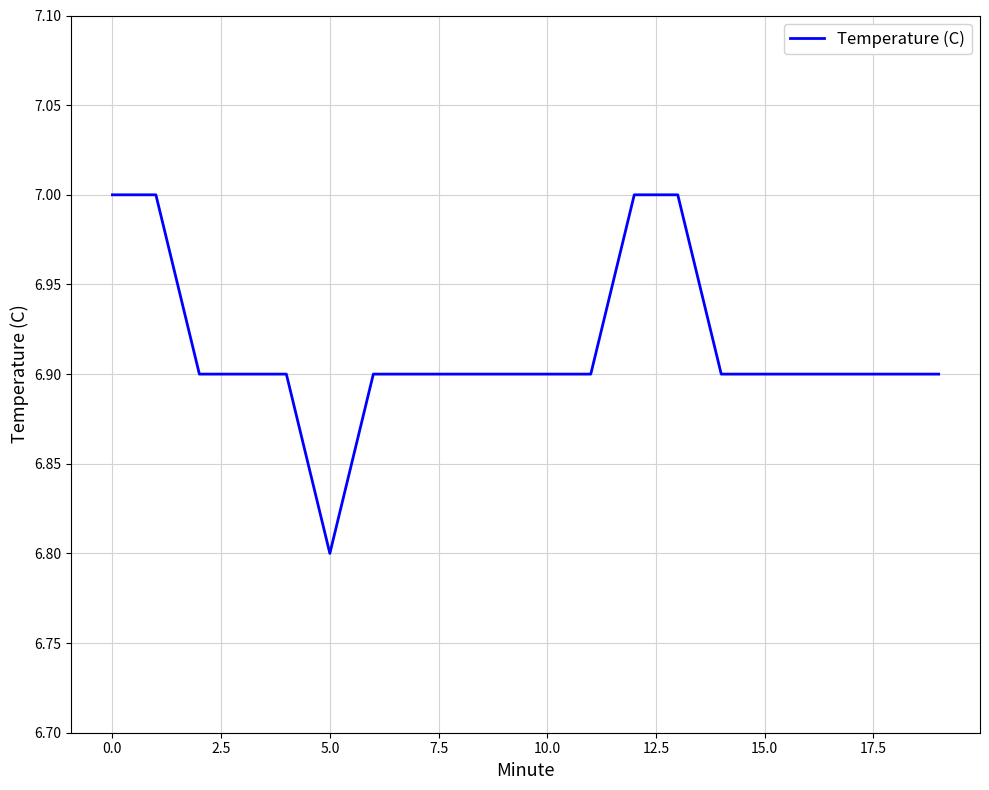

What is the minimum value shown in the chart?

6.8